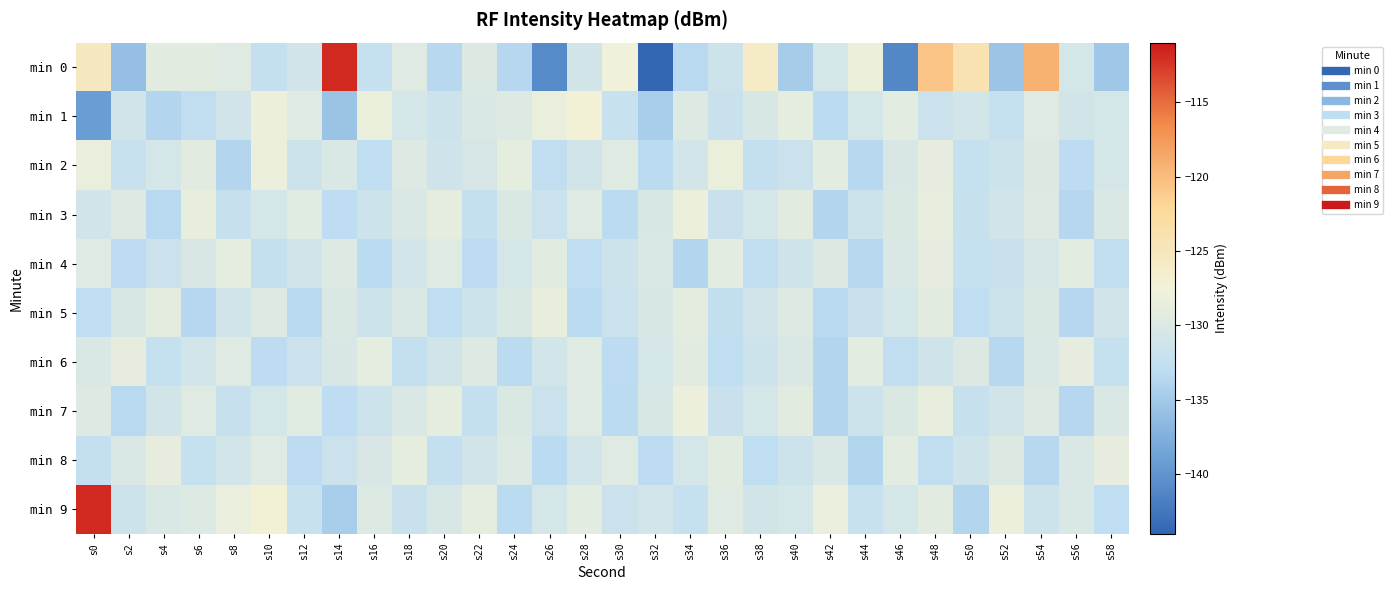

At how many categories does at least one series exceed -132?

30